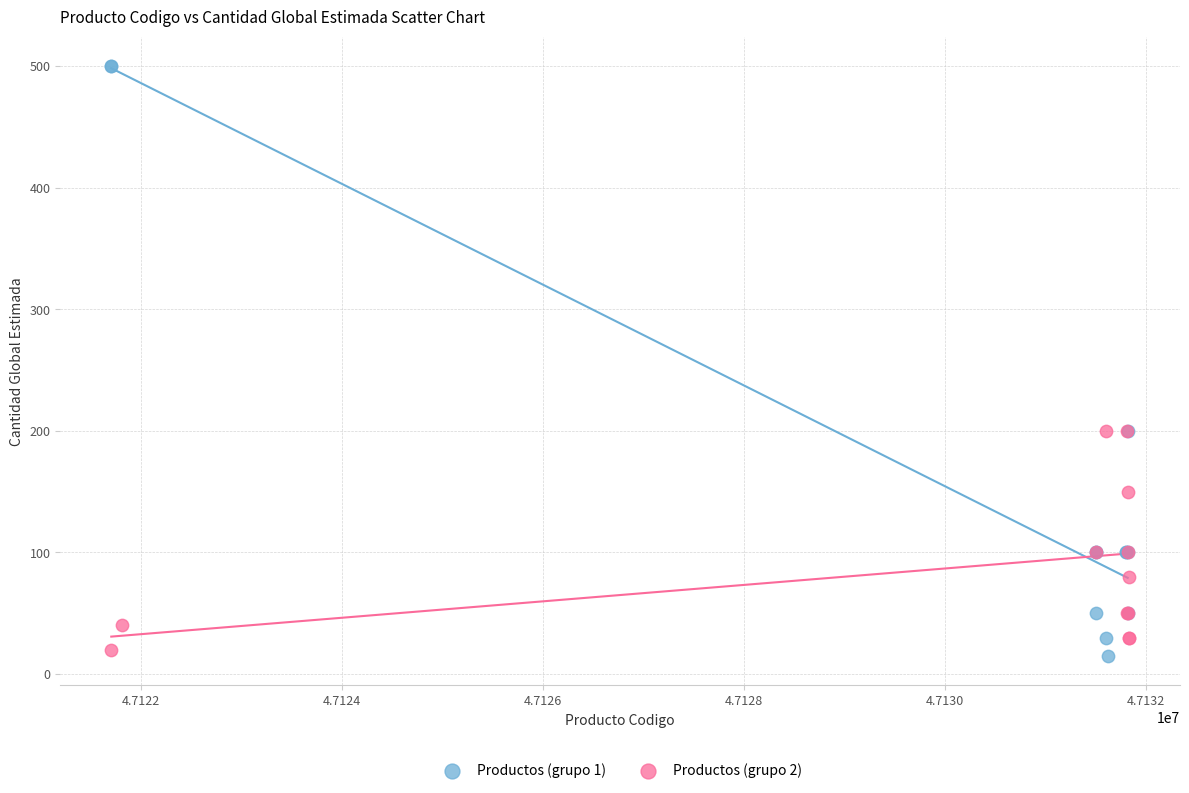

Which series reaches the minimum Y coordinate?

Productos (grupo 1)